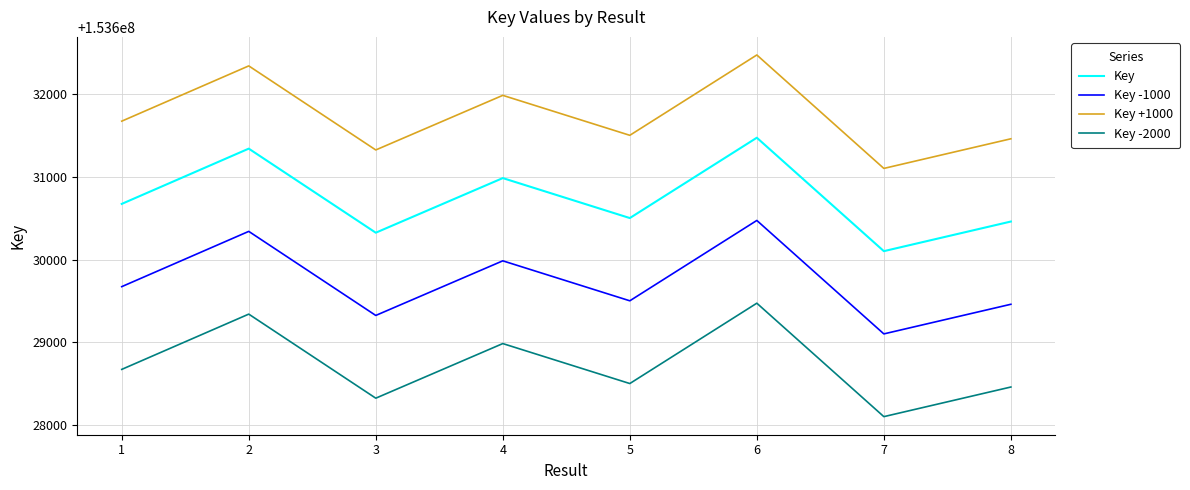

What is the difference between the second highest and second lowest values in the Key -2000 series?

1016